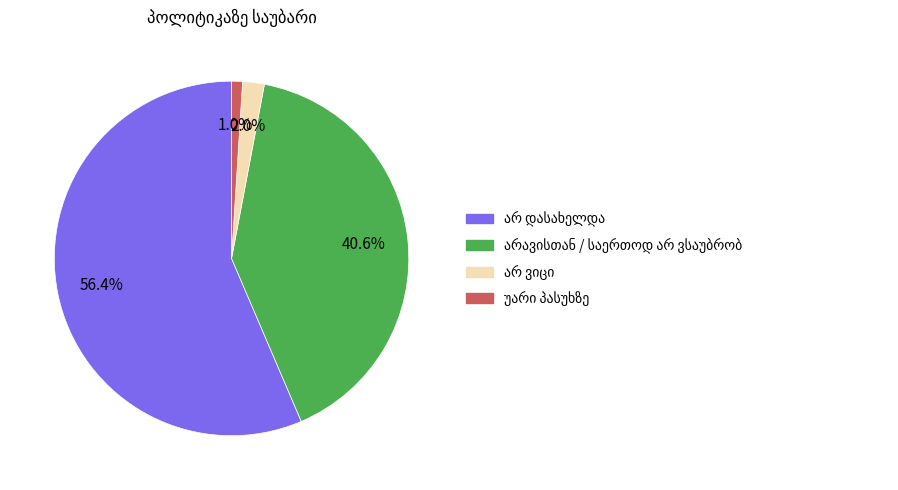

To the nearest percent, what is the difference between the არ დასახელდა and არავისთან / საერთოდ არ ვსაუბრობ slice percentages?

16%